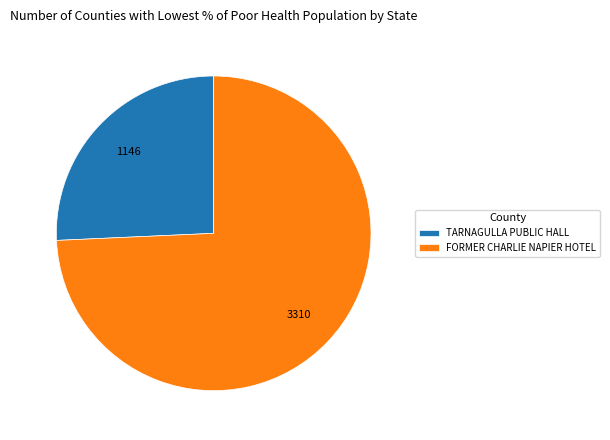

True or false: TARNAGULLA PUBLIC HALL accounts for 31% of the total.

False